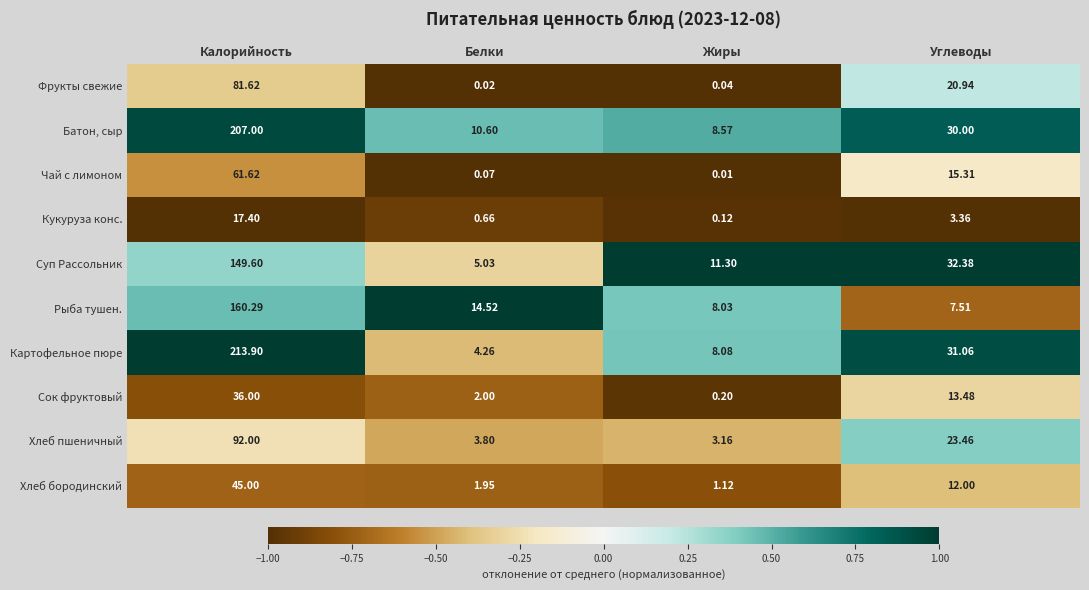

List the labels in order of Хлеб пшеничный value, smallest first.

Жиры, Белки, Углеводы, Калорийность